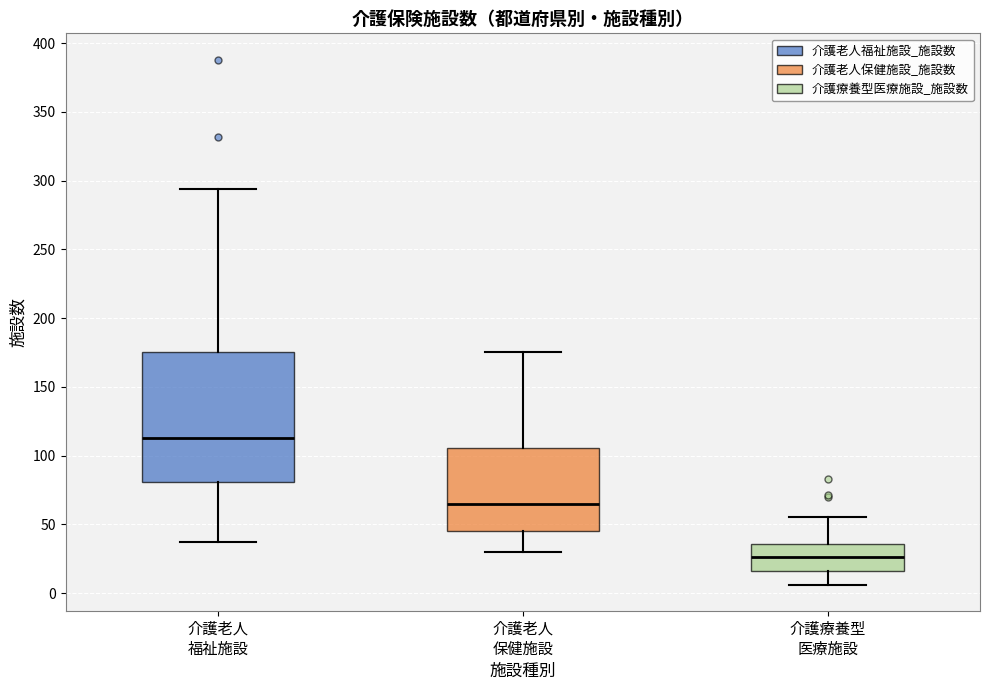

Where does the lower whisker of the box for 介護老人 福祉施設 end on the y-axis? The values are not printed on the chart, so give them approximately, as read against the axis.

35